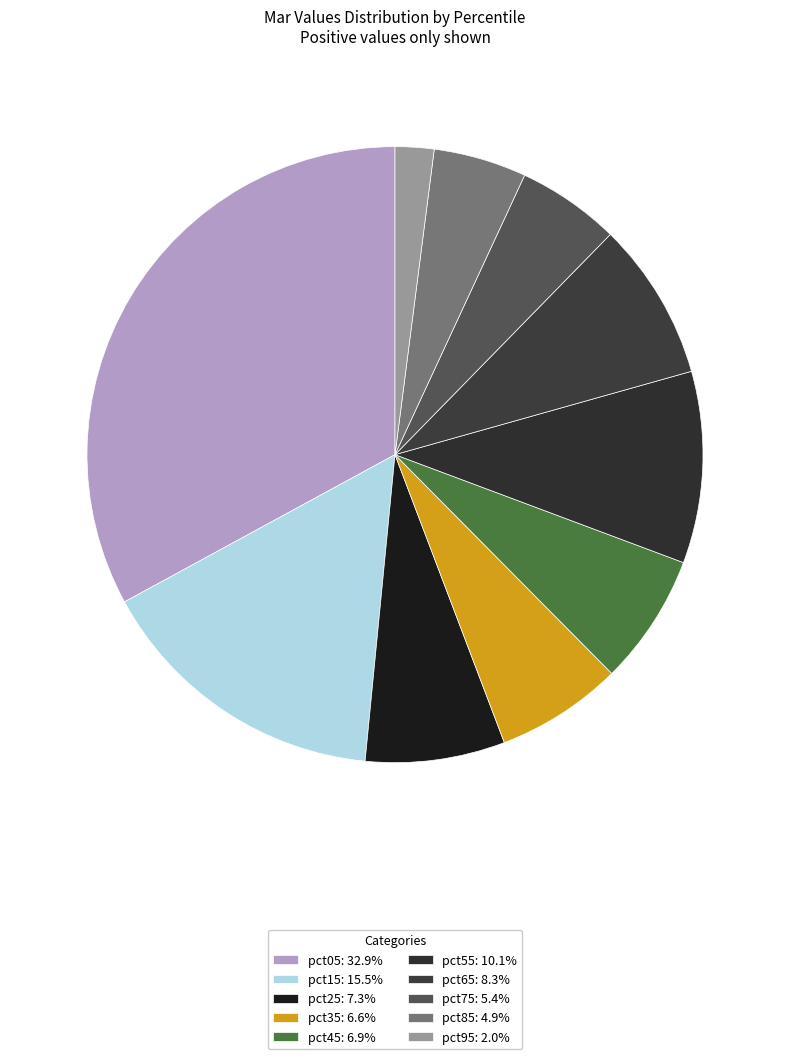

What percentage is NOT represented by pct05?

67.1%